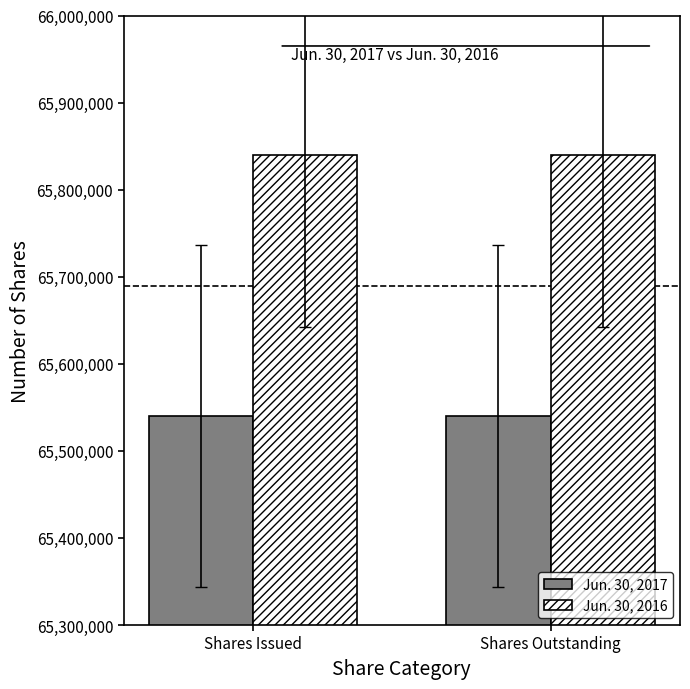

How many groups of bars are there?

2